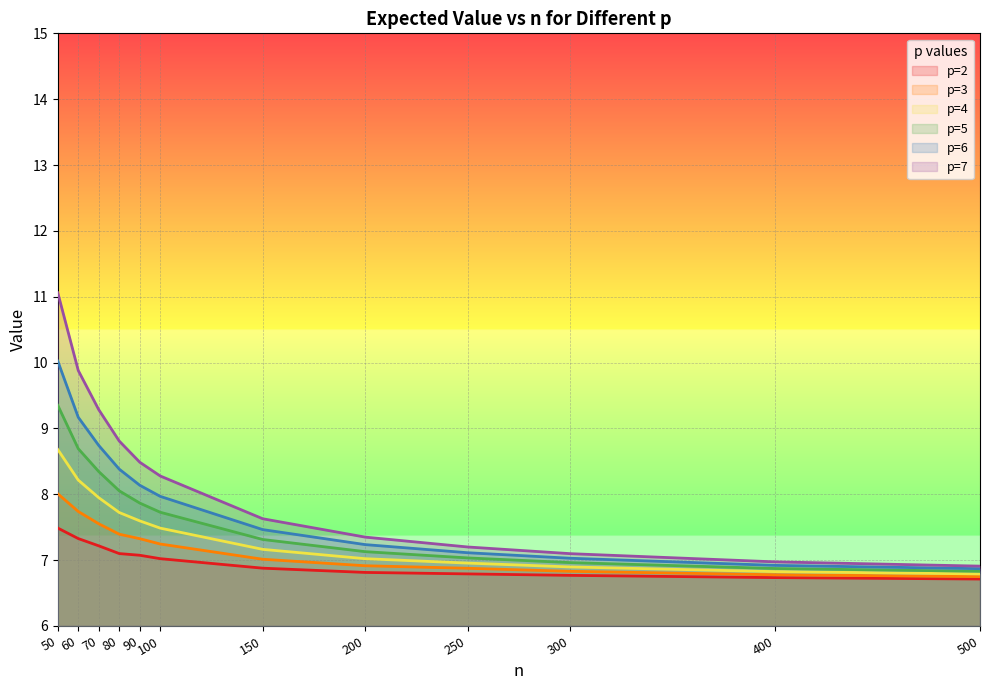

Is the value of p=5 at 100 greater than the value of p=7 at 200?

Yes